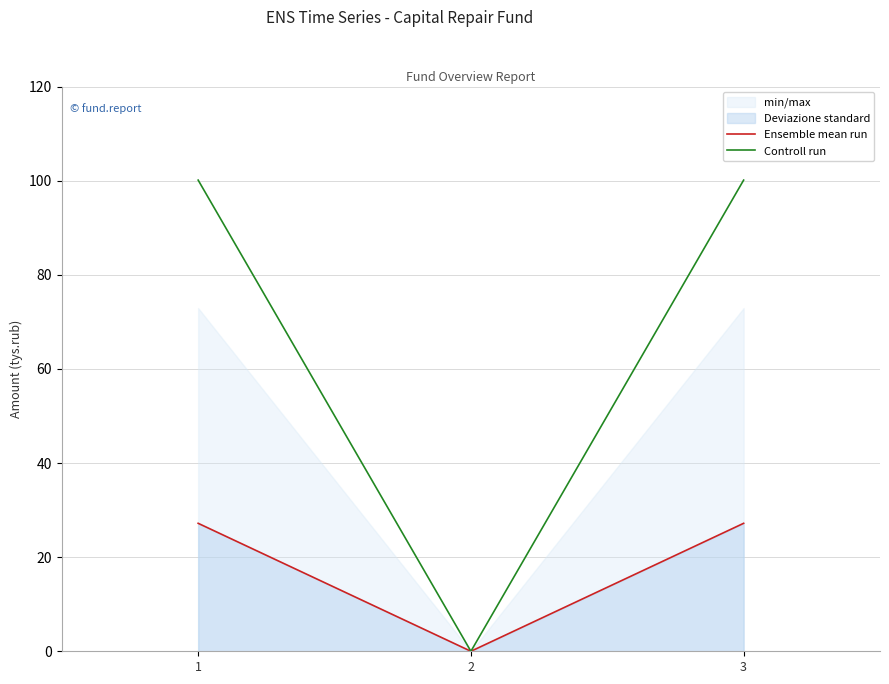

True or false: Controll run has a value of 37.0 at 1.

False